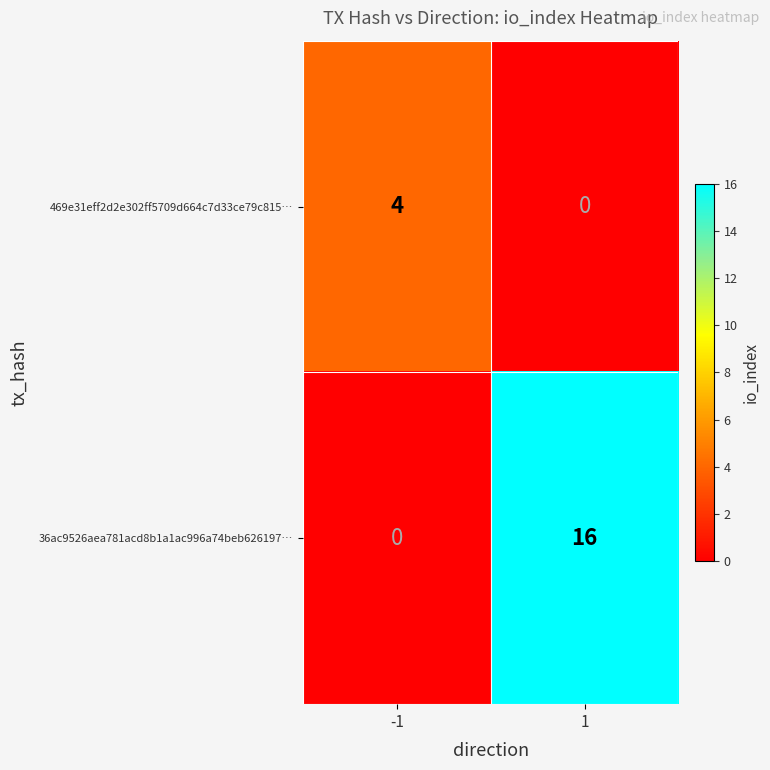

What is the maximum value shown in the chart?

16